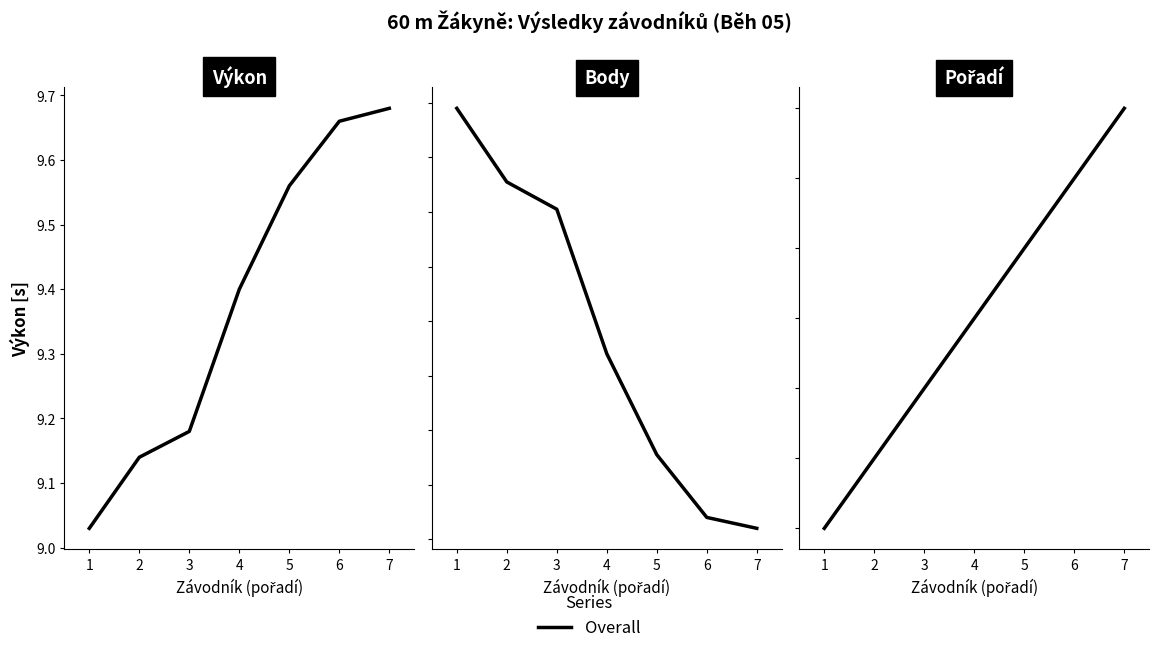

Rank the categories by value from highest to lowest.

7, 6, 5, 4, 3, 2, 1